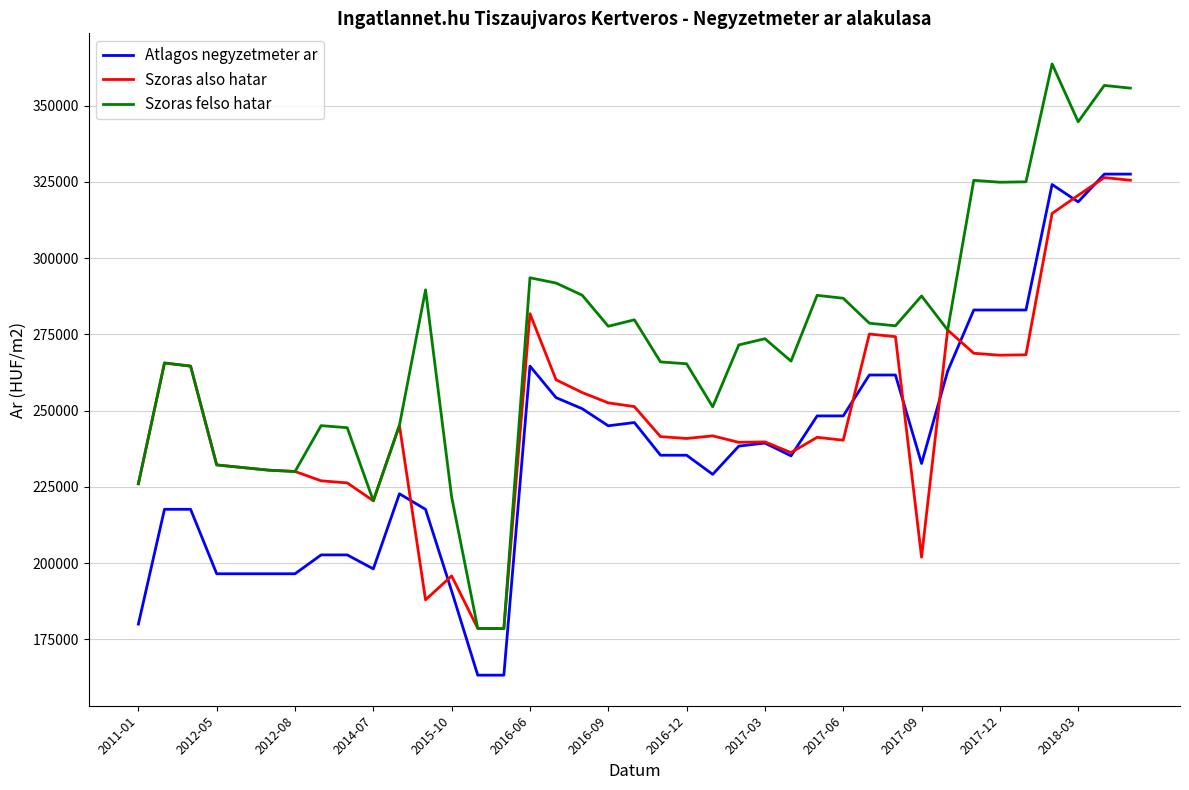

Which series has the largest range (max minus min)?

Szoras felso hatar